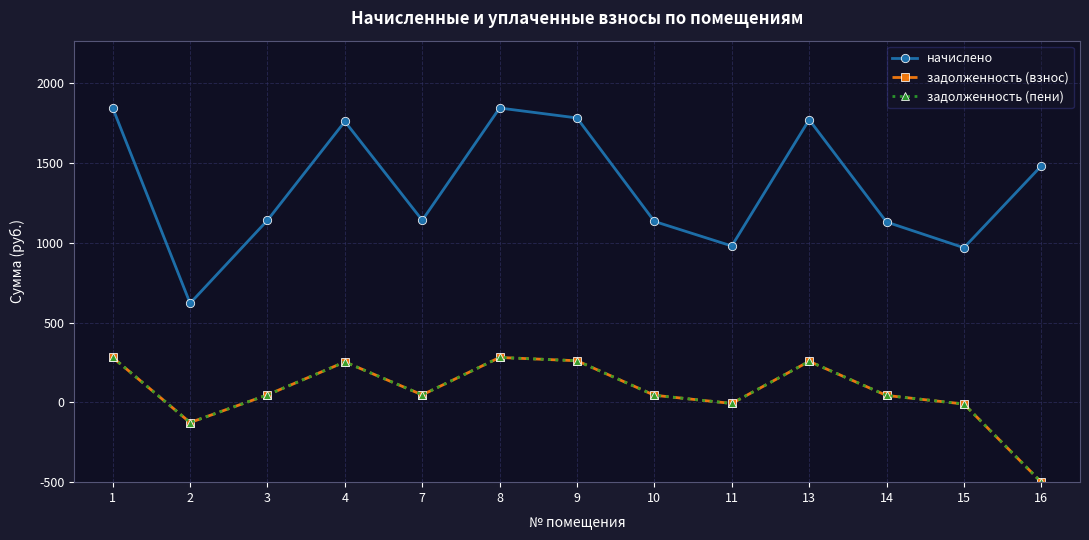

At 11, list the series in order from largest to smallest.

начислено, задолженность (взнос), задолженность (пени)